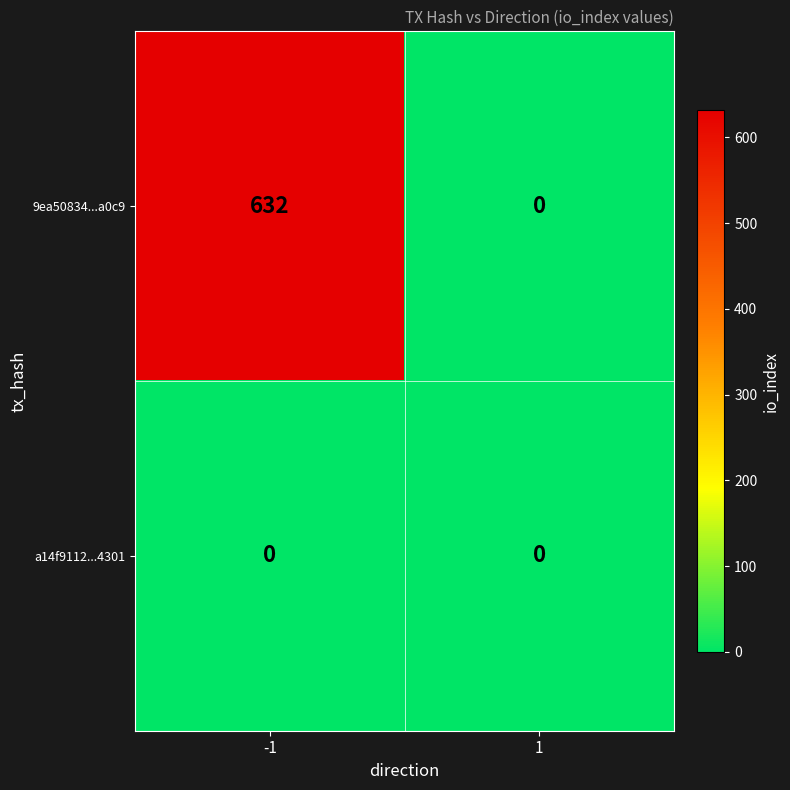

At which category is the sum across all series the highest?

-1